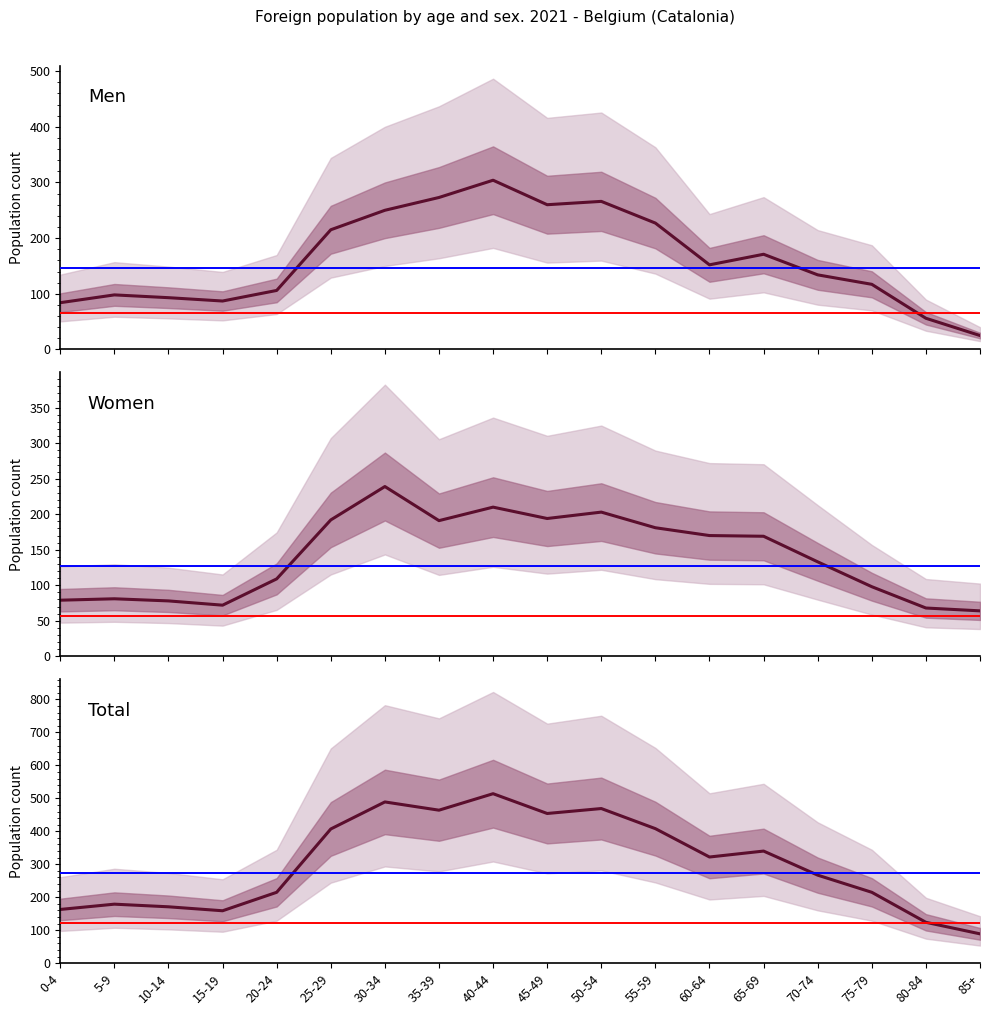

Between 35-39 and 0-4, which is larger?

35-39